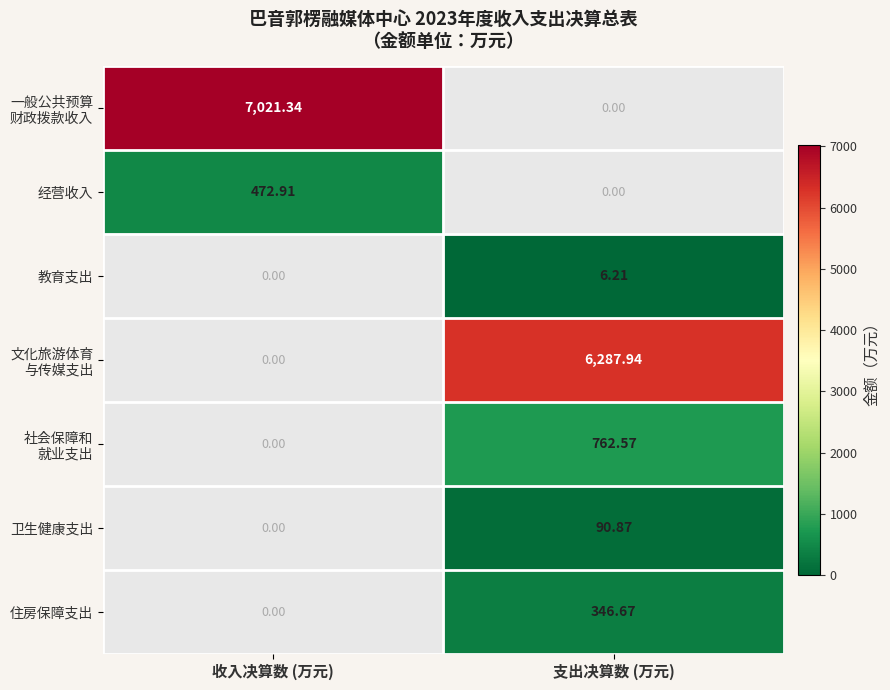

Rank the categories by 卫生健康支出 value from lowest to highest.

收入决算数 (万元), 支出决算数 (万元)